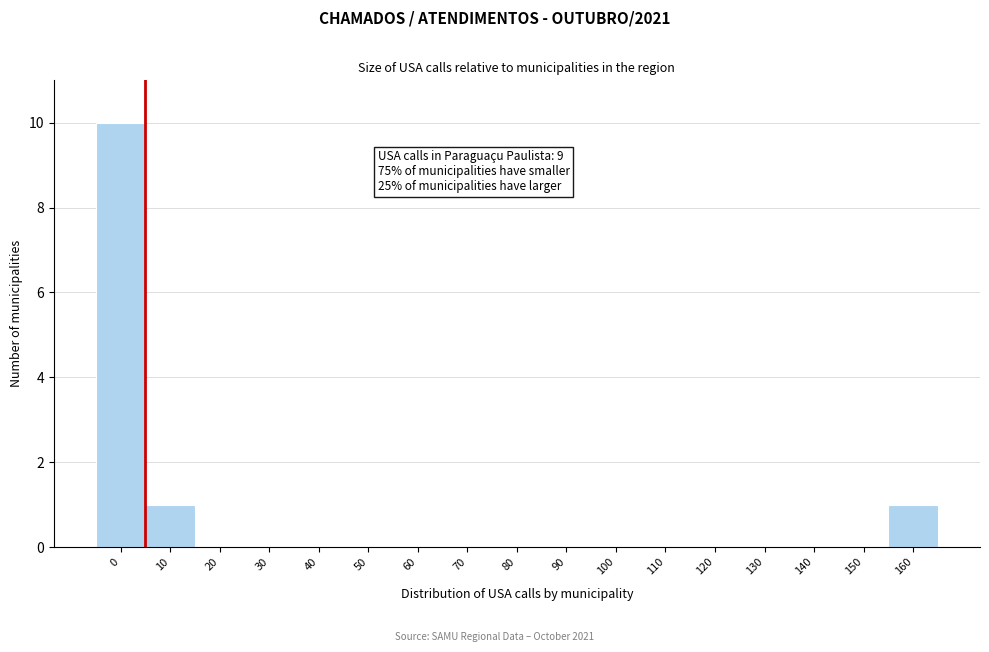

Reading left to right, transcribe all the data shown in this chart.

0=10	10=1	20=0	30=0	40=0	50=0	60=0	70=0	80=0	90=0	100=0	110=0	120=0	130=0	140=0	150=0	160=1